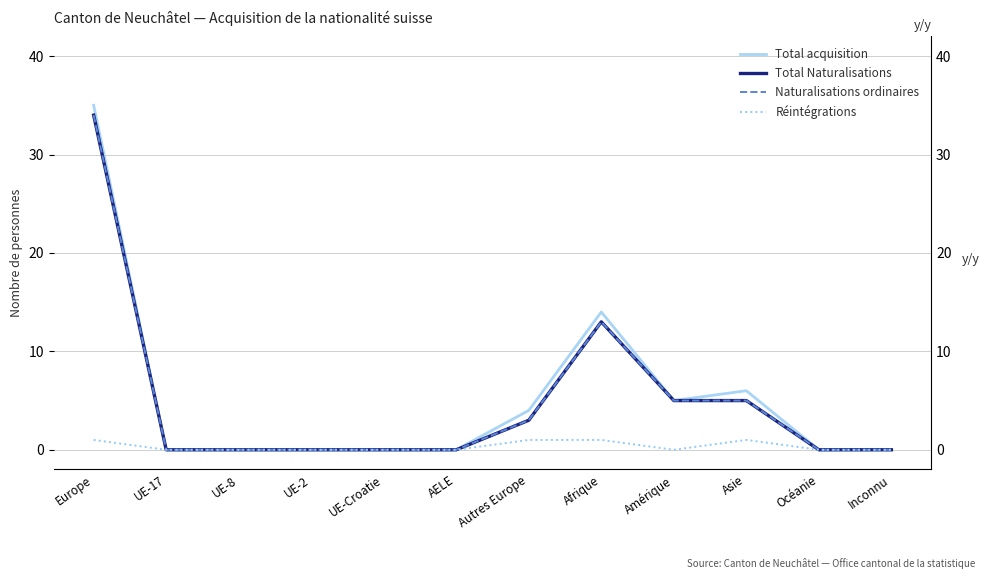

True or false: Total acquisition has more than 1 points higher than both neighbors.

True